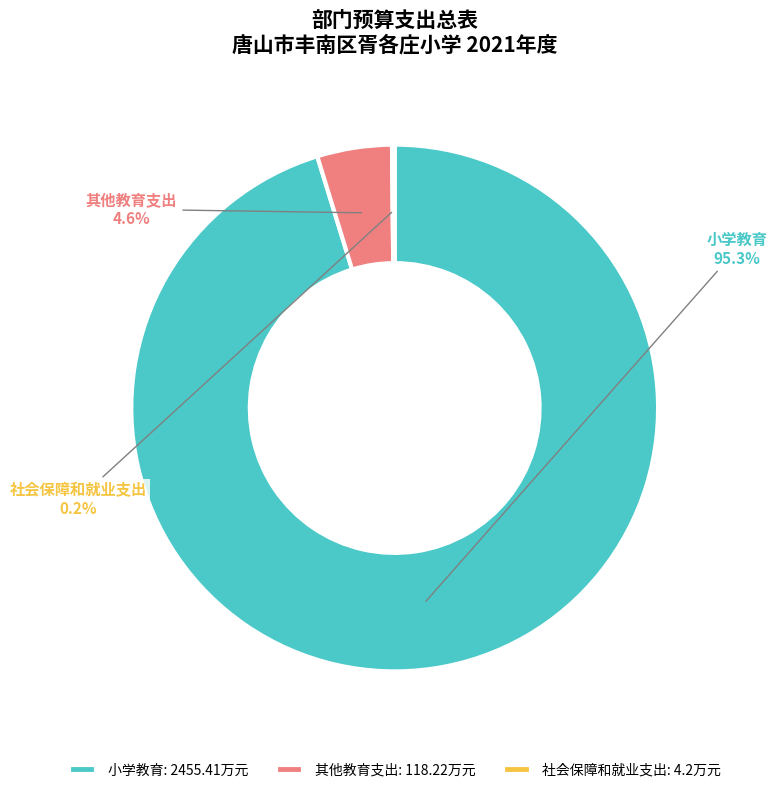

Combined, what portion of the pie is 小学教育: 2455.41万元 and 其他教育支出: 118.22万元?

99.8%